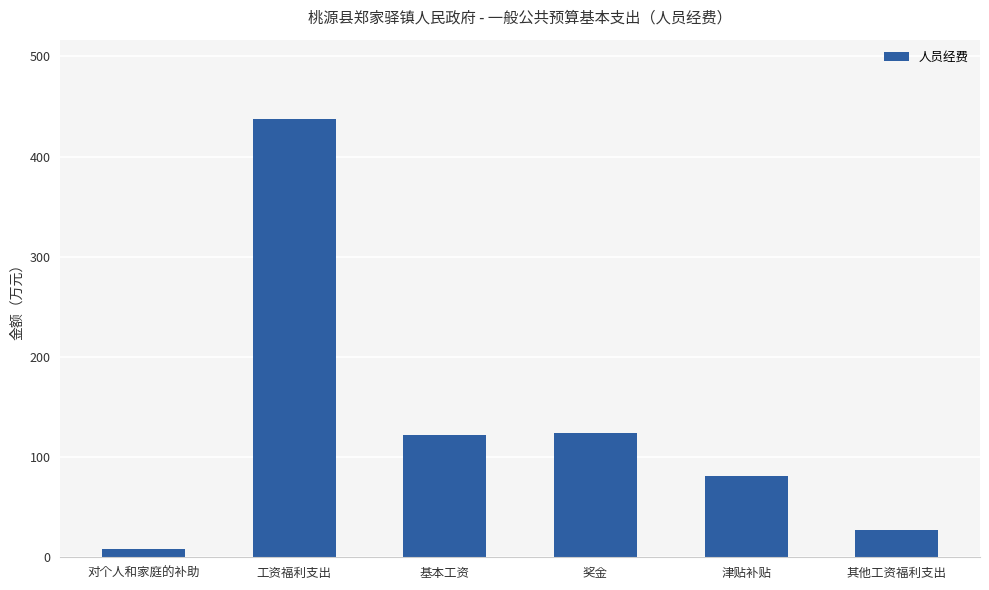

True or false: the data shows 8.6 at 对个人和家庭的补助.

True